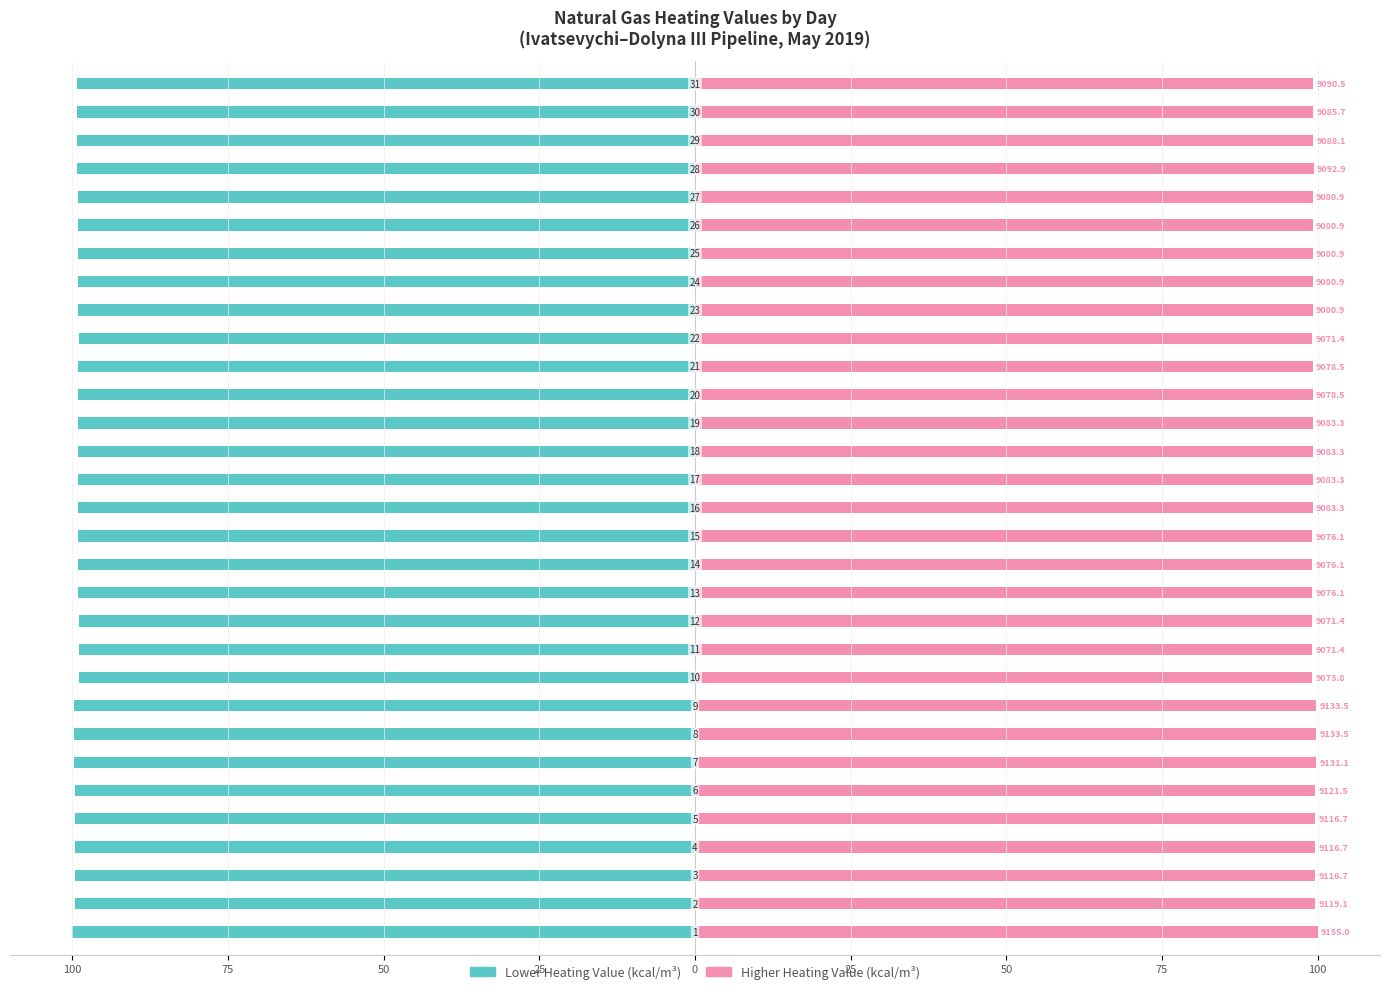

What value does the Lower Heating Value (kcal/m³) series have at 26?

-99.1